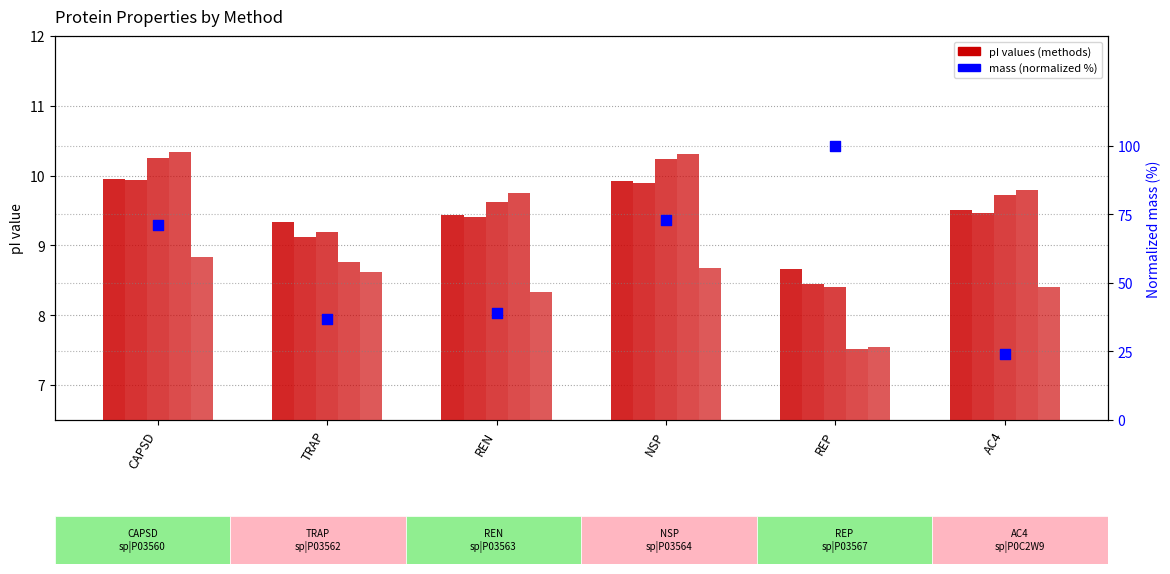

At which category is the sum across all series the highest?

REP